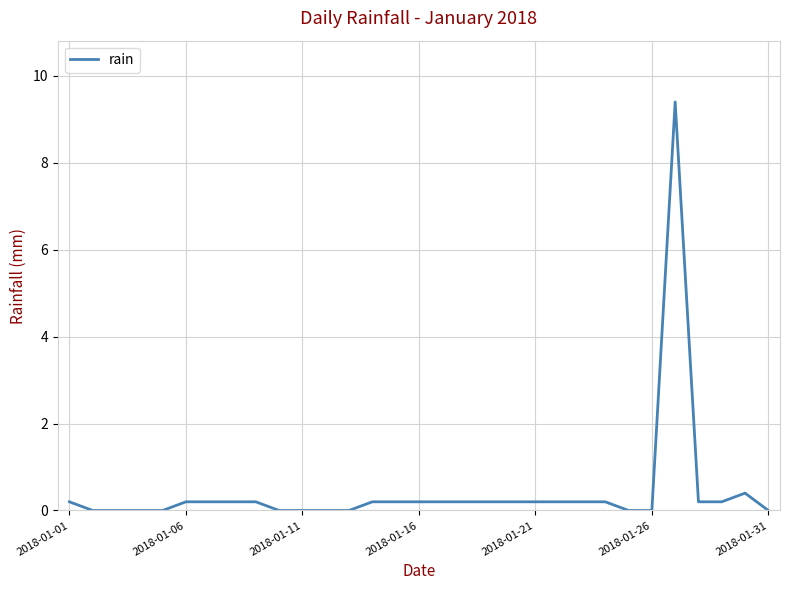

What is the greatest value displayed?

9.4